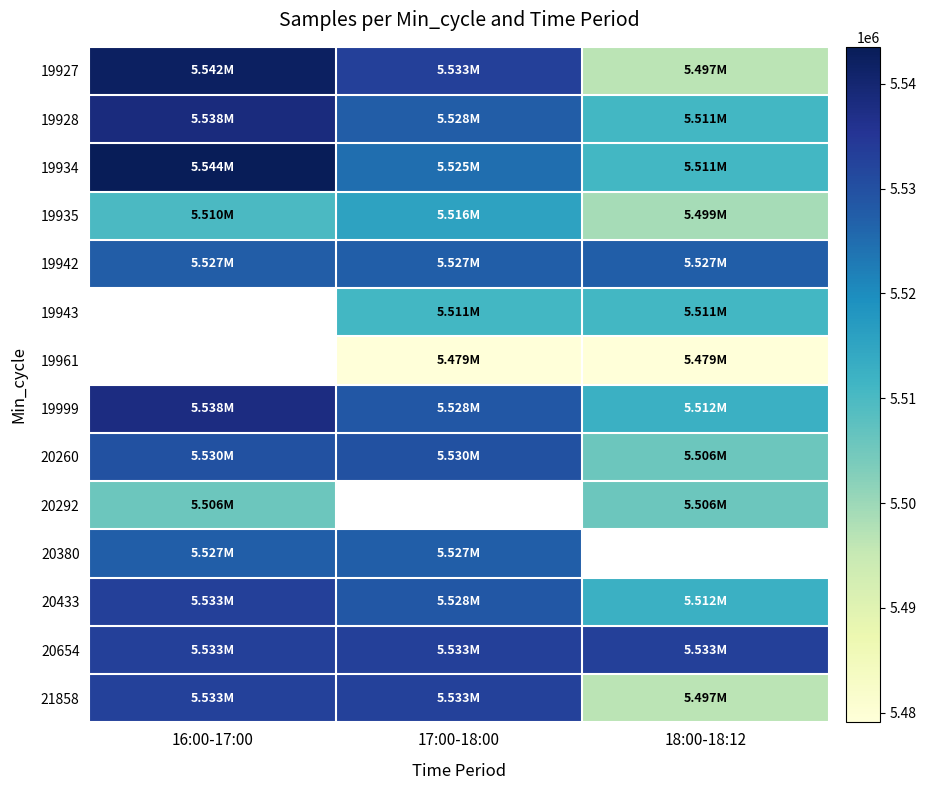

Between 18:00-18:12 and 17:00-18:00, which is larger?

17:00-18:00